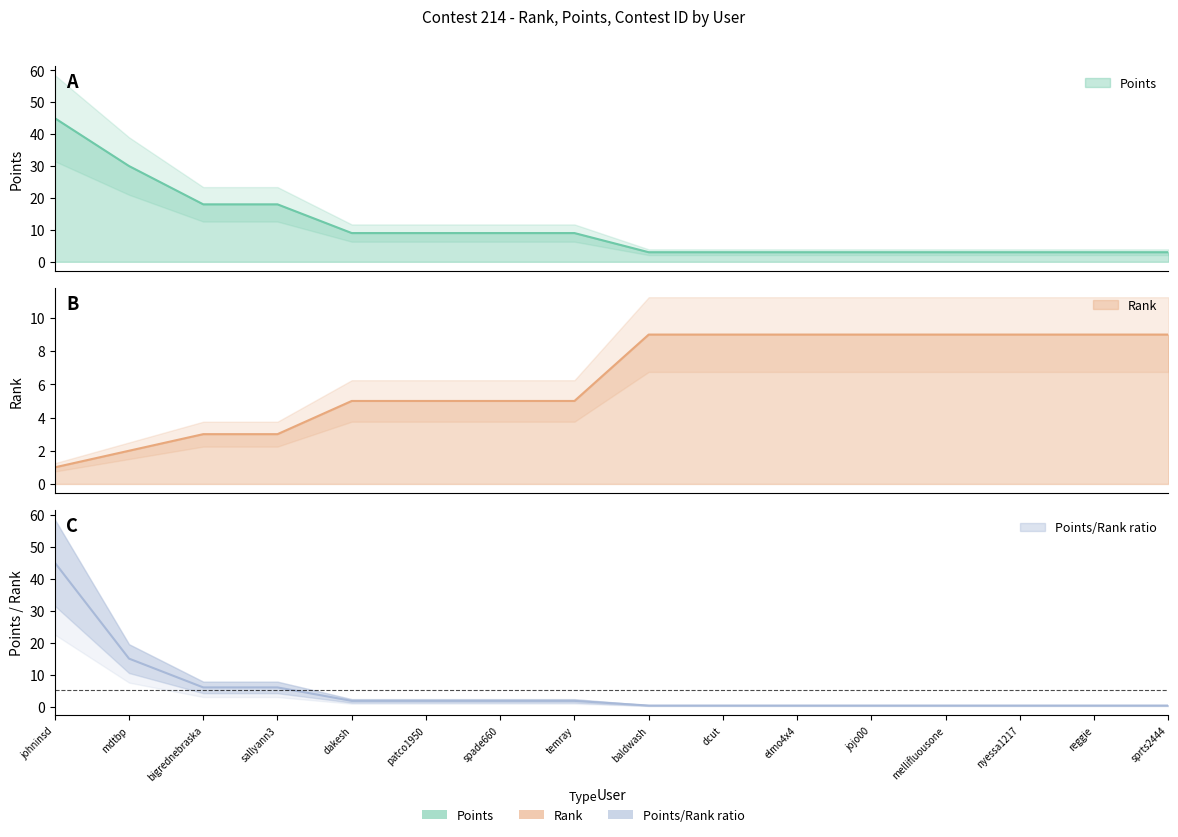

Reading left to right, extract all data points from this chart.

Rank: johninsd=1	mdtbp=2	bigrednebraska=3	sallyann3=3	dakesh=5	patco1950=5	spade660=5	temray=5	baldwash=9	dcut=9	elmo4x4=9	jojo00=9	mellifluousone=9	nyessa1217=9	reggie=9	sprts2444=9
Points: johninsd=45	mdtbp=30	bigrednebraska=18	sallyann3=18	dakesh=9	patco1950=9	spade660=9	temray=9	baldwash=3	dcut=3	elmo4x4=3	jojo00=3	mellifluousone=3	nyessa1217=3	reggie=3	sprts2444=3